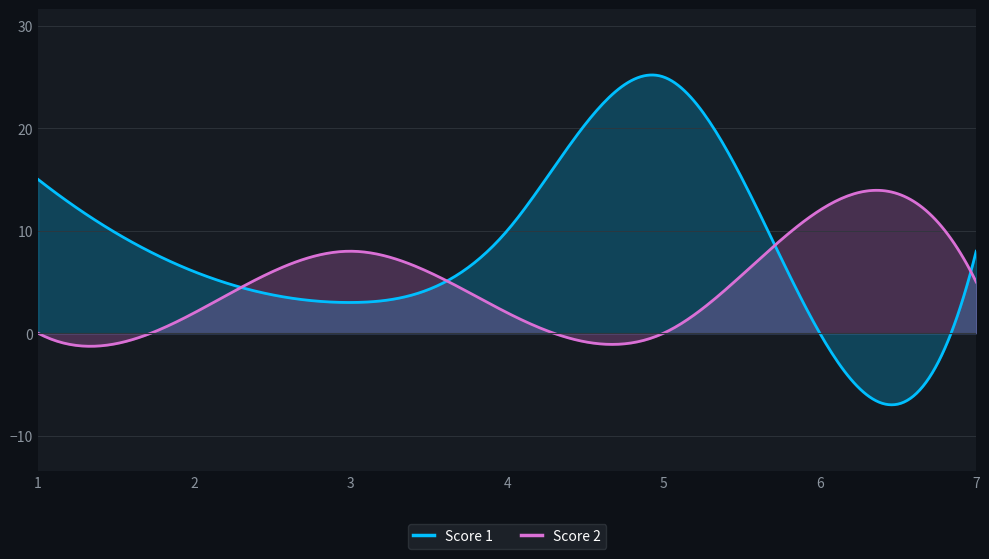

Is it true that Score 2 equals 2 at 2?

True